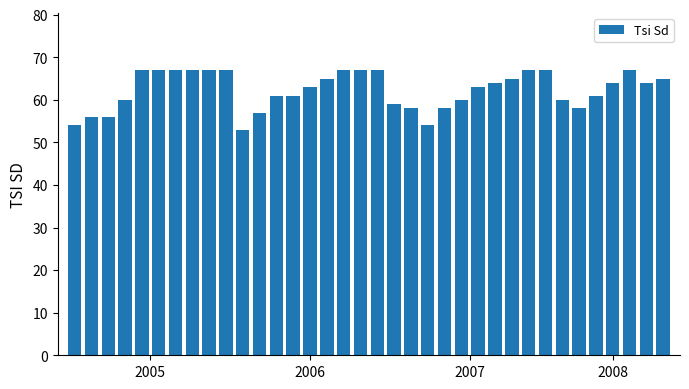

What is the greatest value displayed?

67